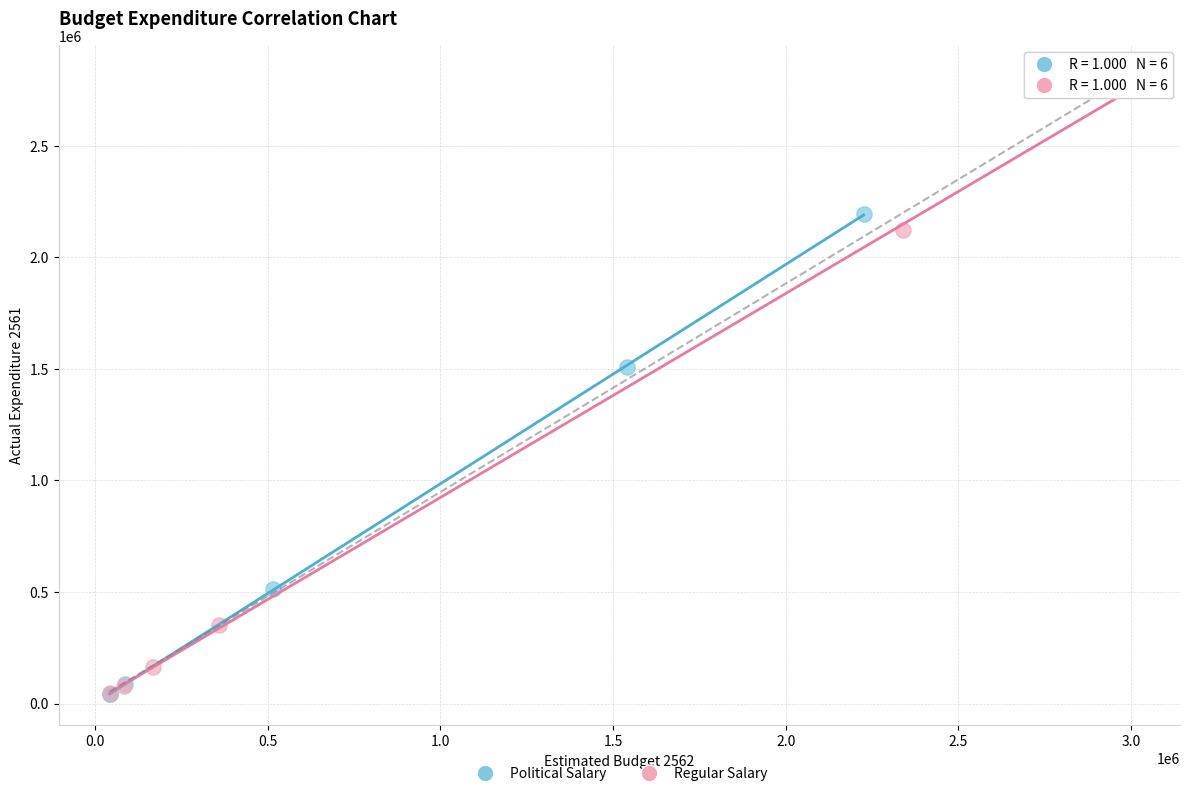

Which series contains the highest Y value?

Regular Salary